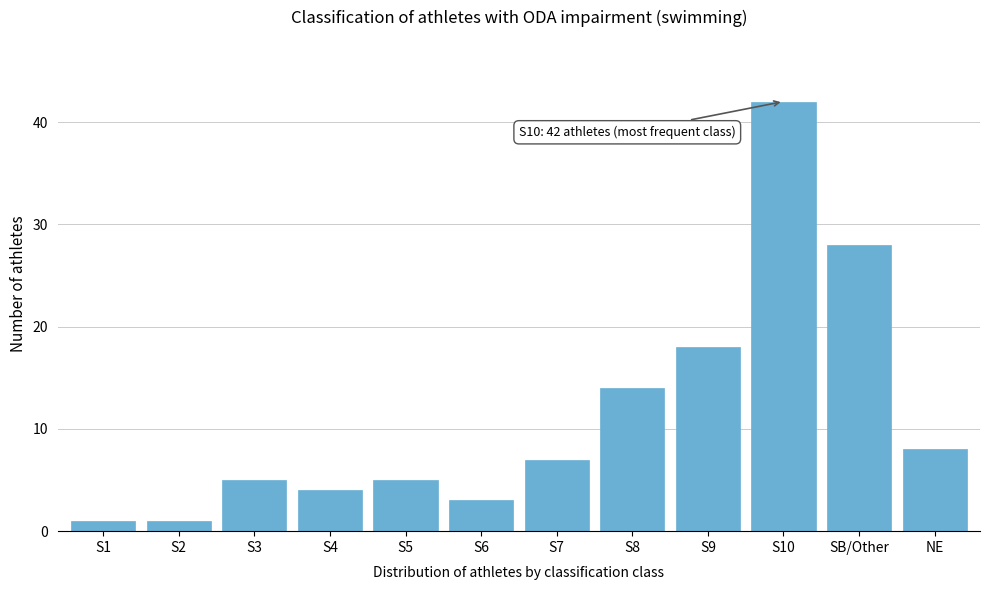

Reading right to left, what are all the values shown in this chart?

8	28	42	18	14	7	3	5	4	5	1	1